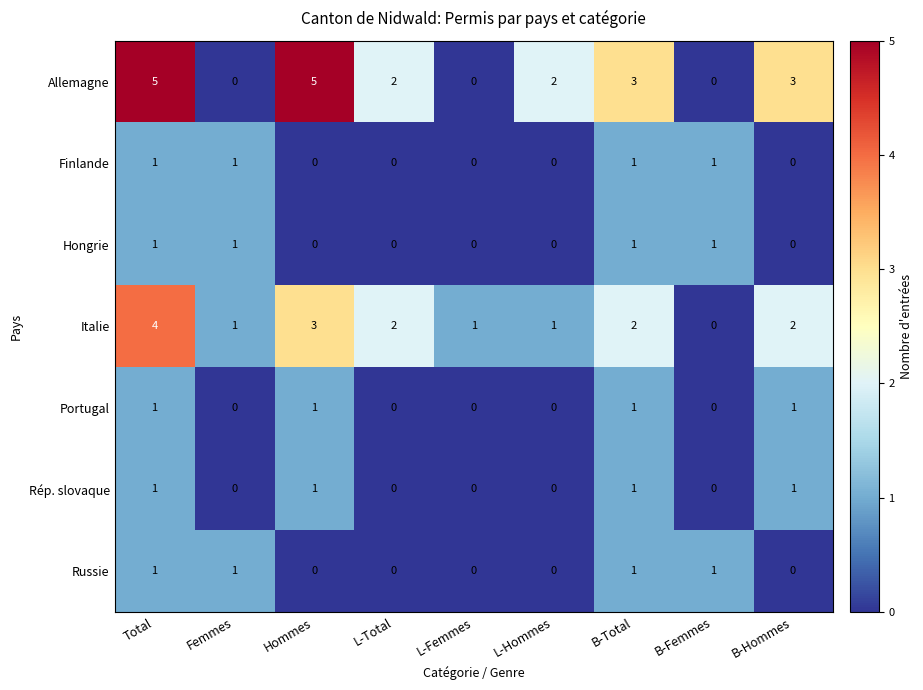

What is the total value across all series at L-Hommes?

3